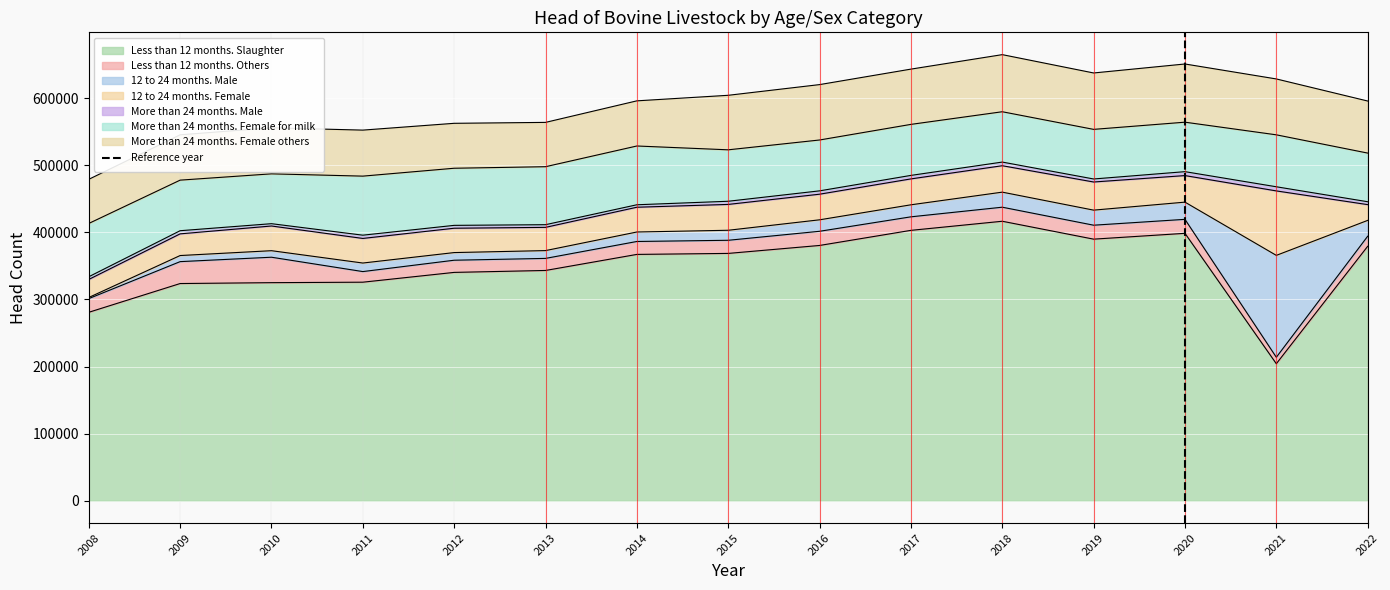

The value of Less than 12 months. Slaughter at 2013 is 100541. True or false?

False